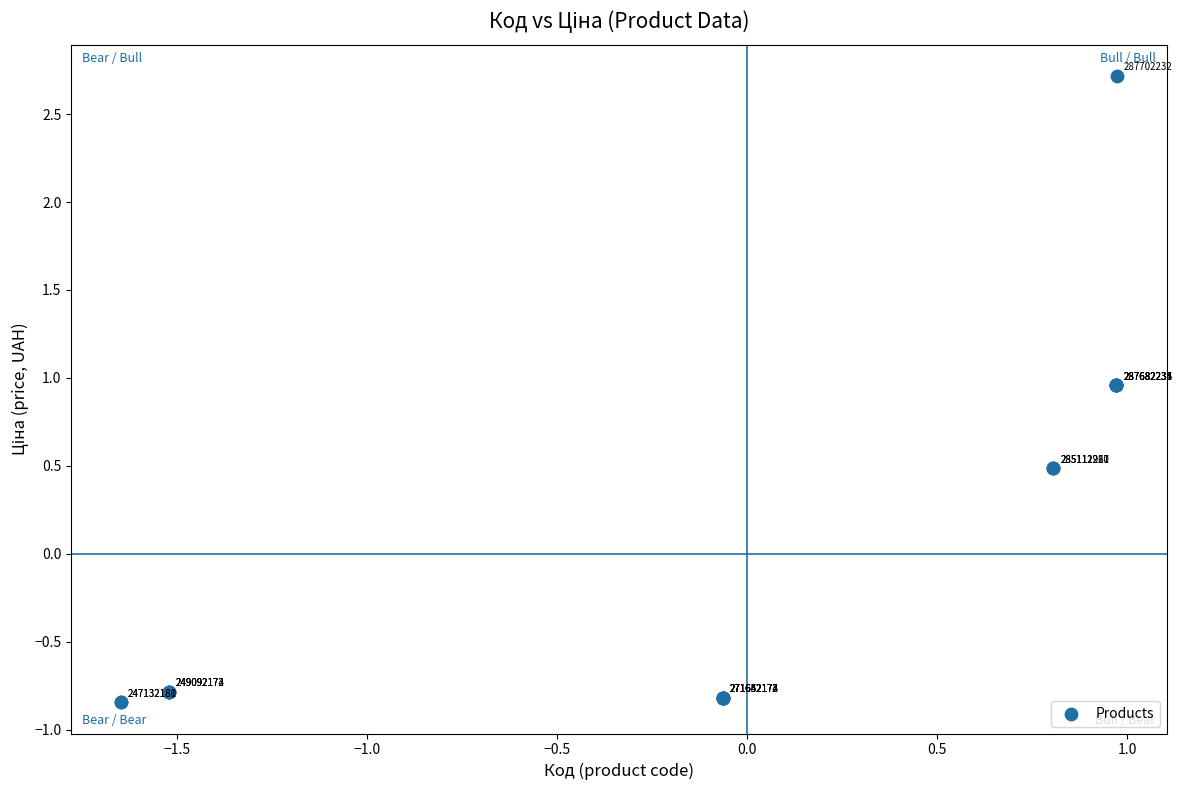

What Y value in the scatter plot is closest to 0?

0.5